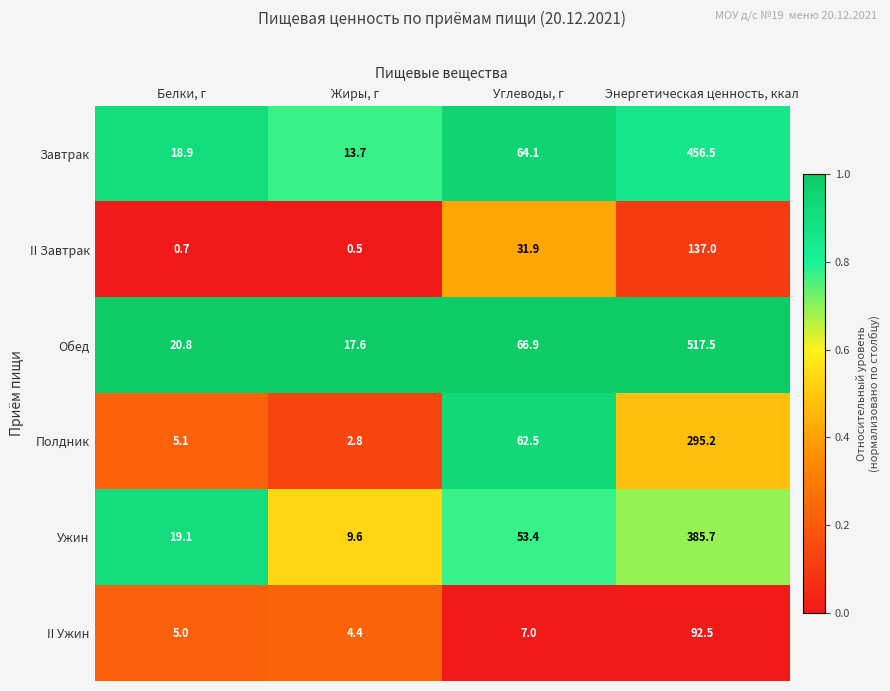

At which label does Ужин reach its peak?

Энергетическая ценность, ккал